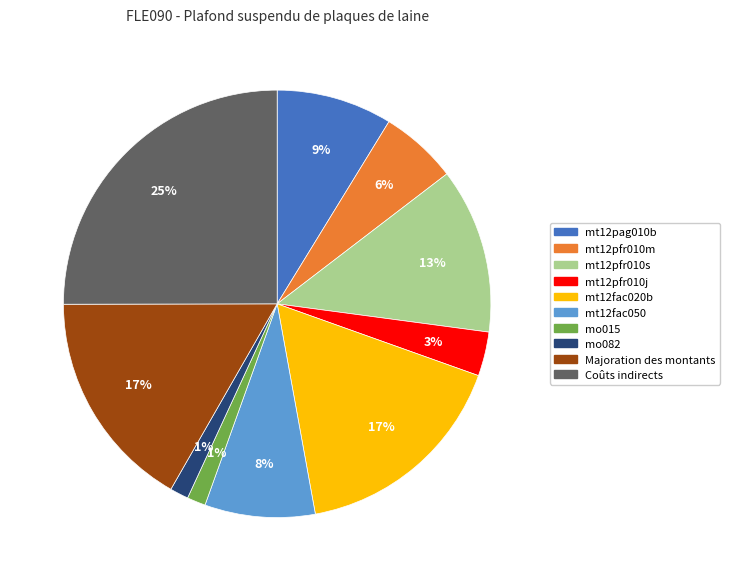

The mo082 slice represents 1% of the pie. True or false?

True